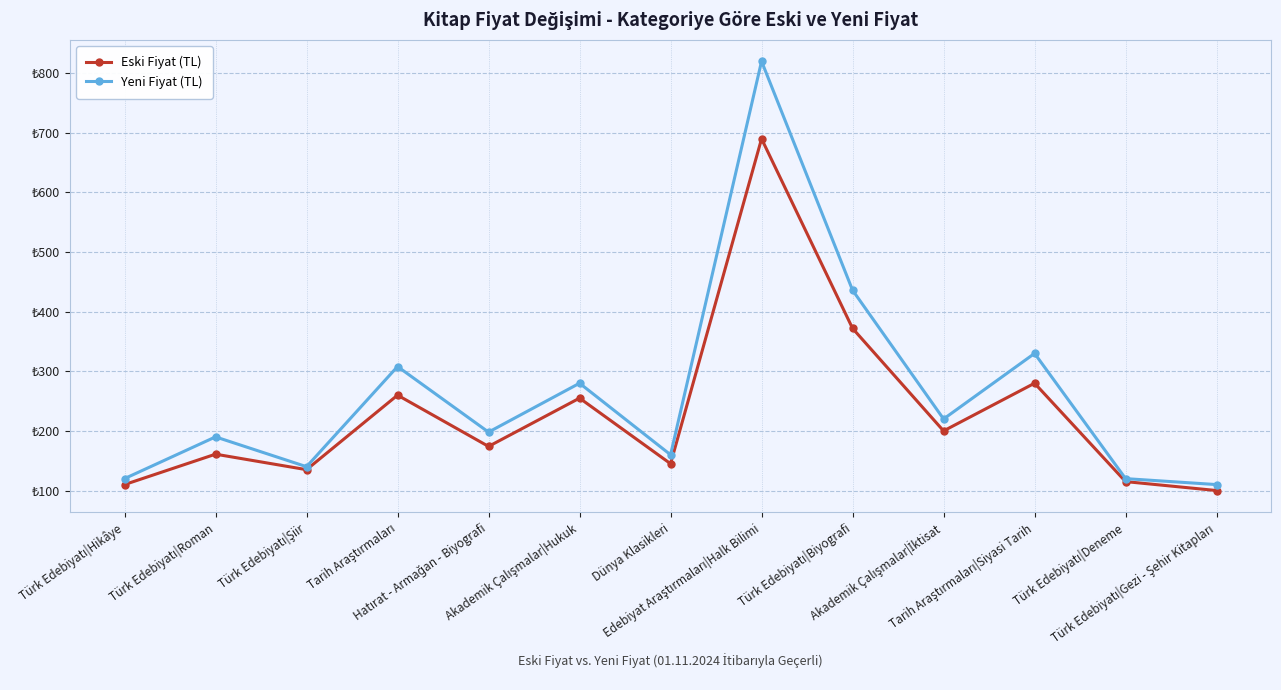

Does the chart have visible grid lines?

Yes